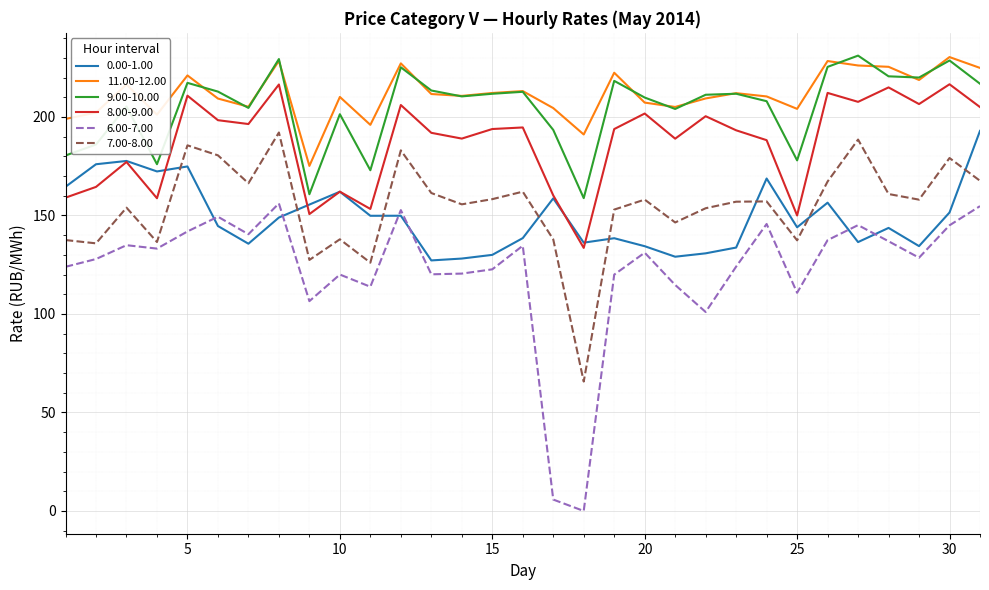

True or false: 9.00-10.00 and 7.00-8.00 cross at least once.

False